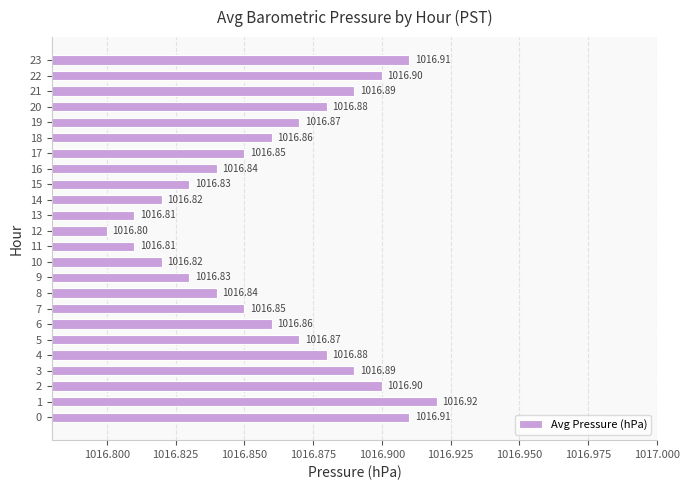

What is the sum of all values?

24404.6